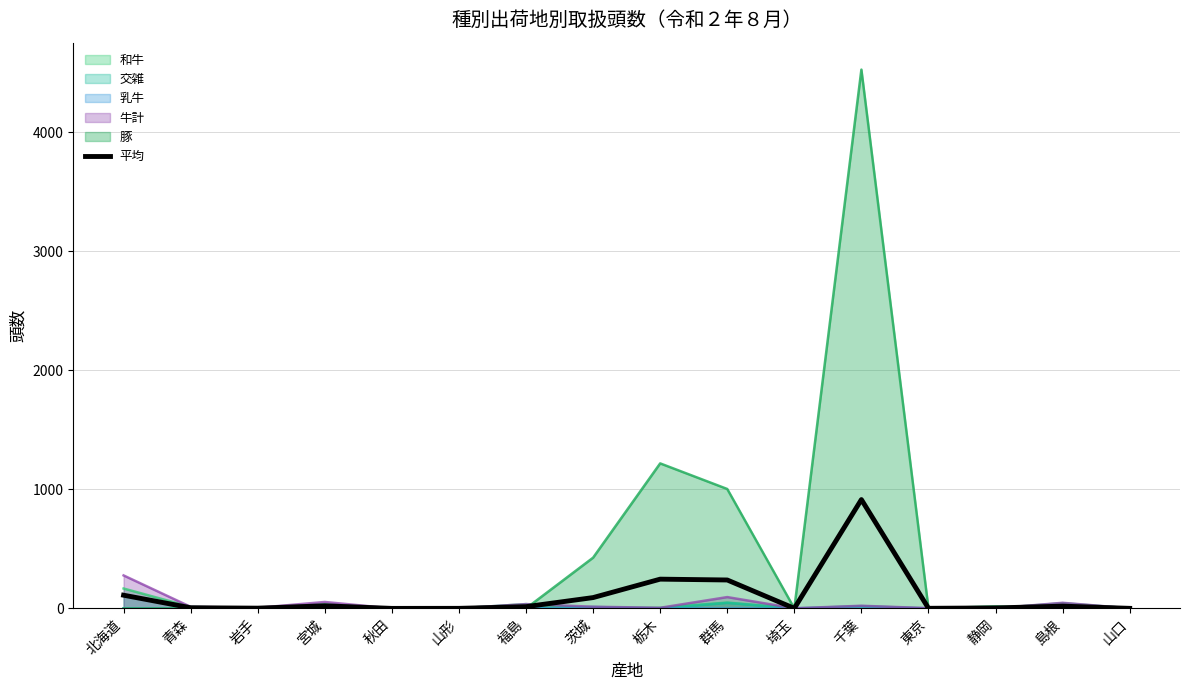

Reading left to right, extract all data points from this chart.

110.8	5.2	2.0	21.6	0.0	0.4	14.4	90.8	245.6	238.6	0.4	914.0	0.8	3.8	18.8	0.4